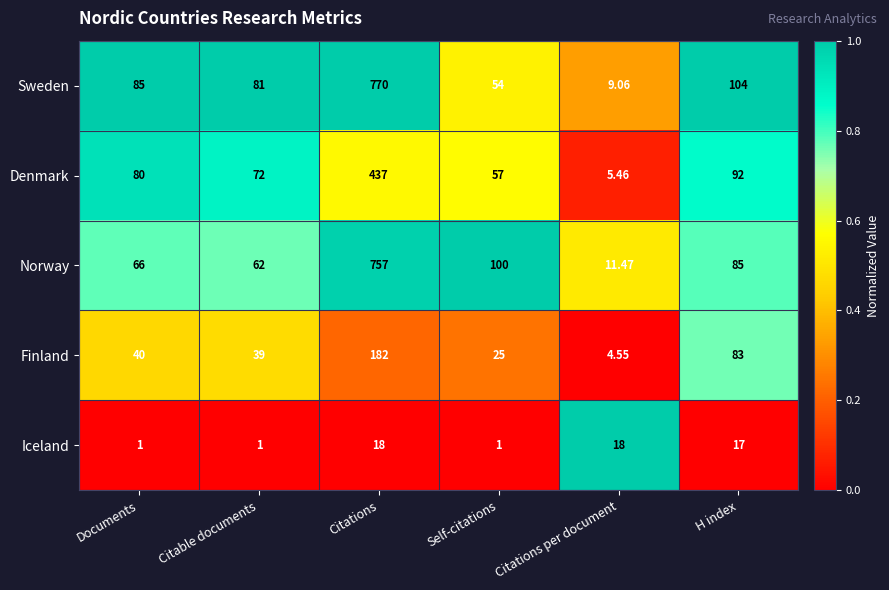

List the series in order of their peak value, highest first.

Sweden, Norway, Denmark, Finland, Iceland